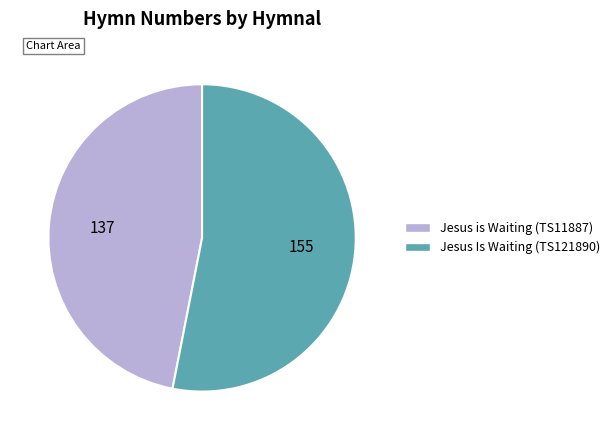

What is the ratio of the value at Jesus Is Waiting (TS121890) to the value at Jesus is Waiting (TS11887)?

1.1